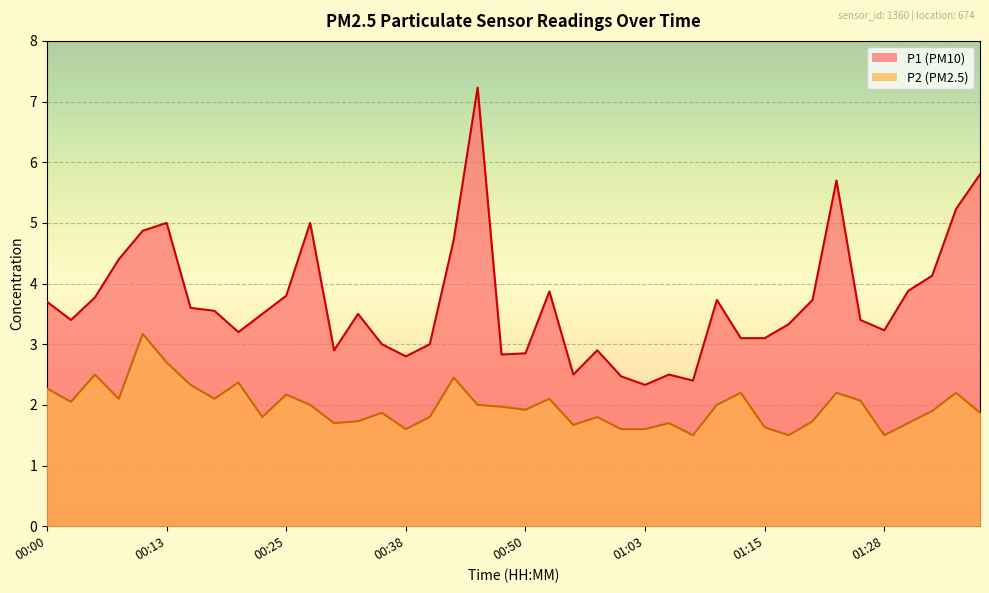

At 00:20, list the series in order from smallest to largest.

P2, P1